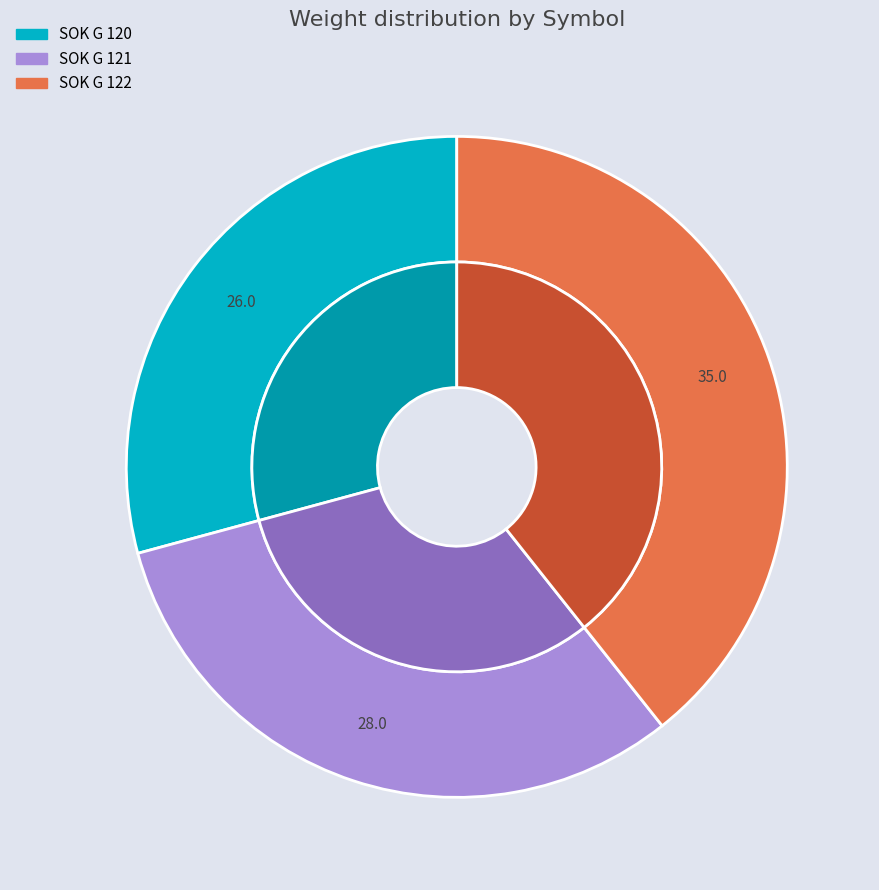

What is the change in value from SOK G 120 to SOK G 122?

+9